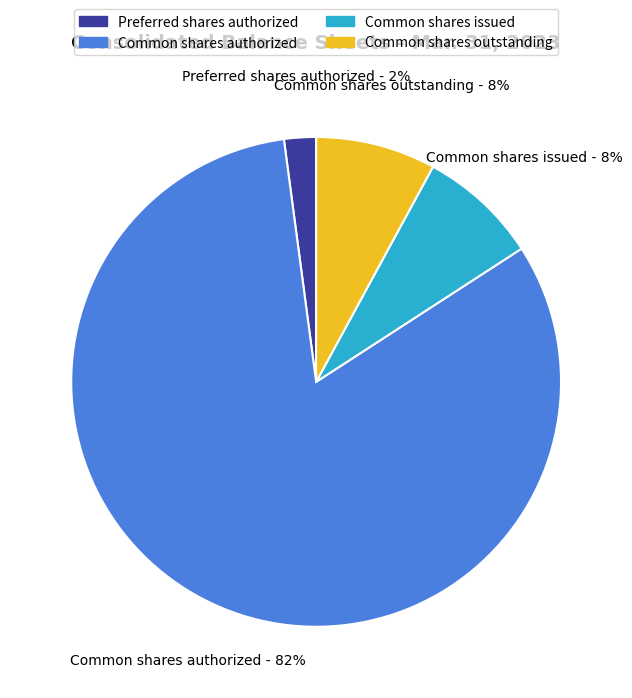

To the nearest percent, what is the difference between the Preferred shares authorized and Common shares outstanding slice percentages?

6%